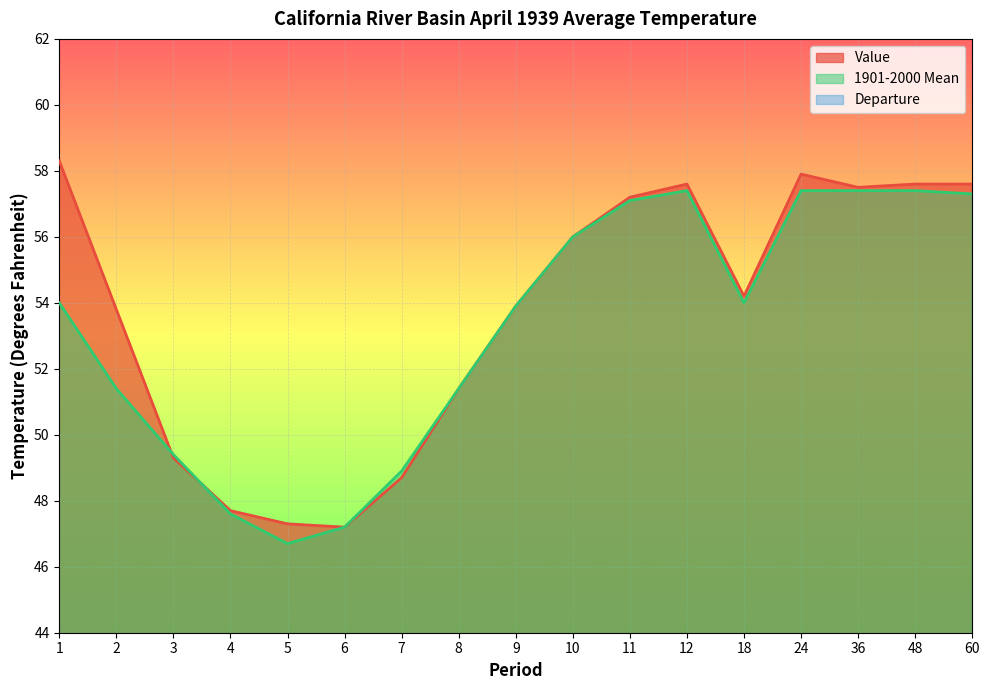

What is the sum of all Departure values?

8.7